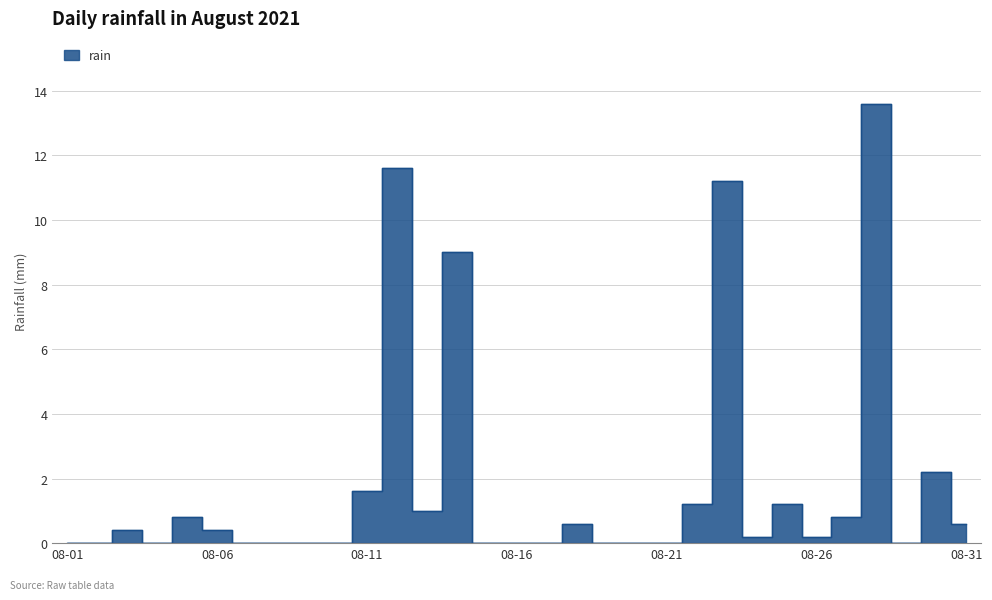

Between 2021-08-04 and 2021-08-20, which is larger?

2021-08-04